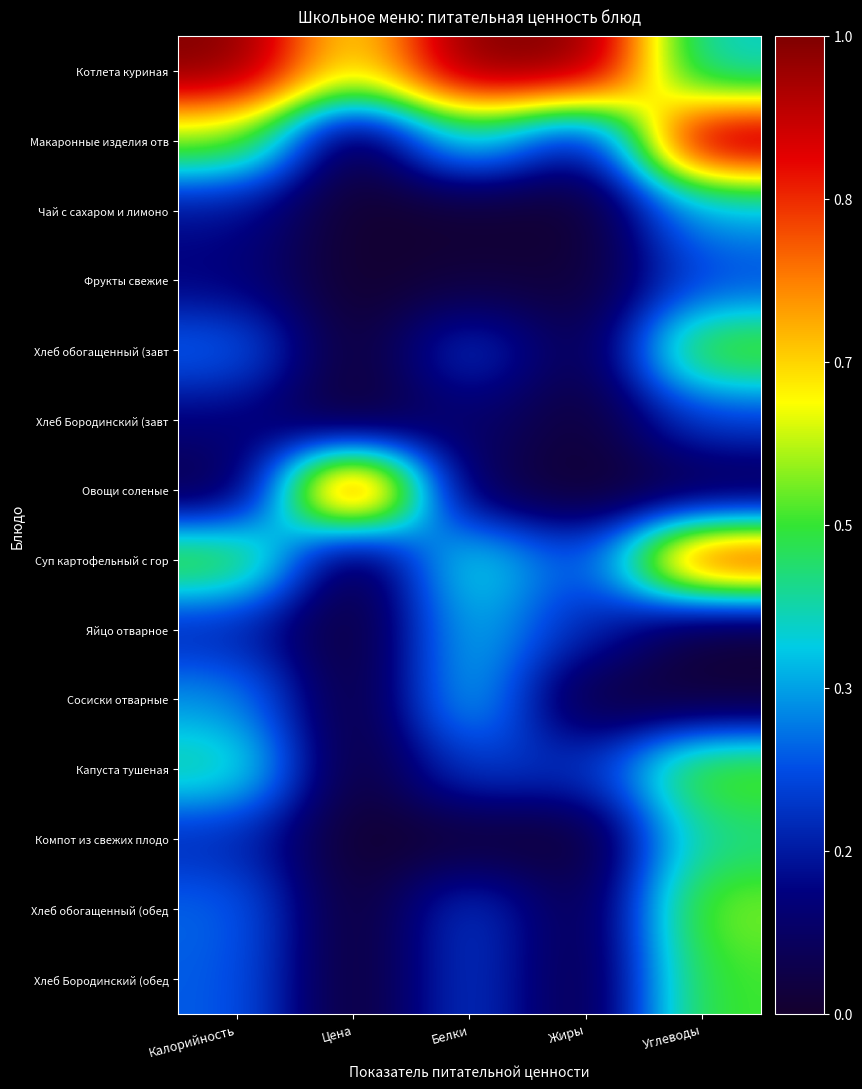

What is the total value across all series at Углеводы?

5.7